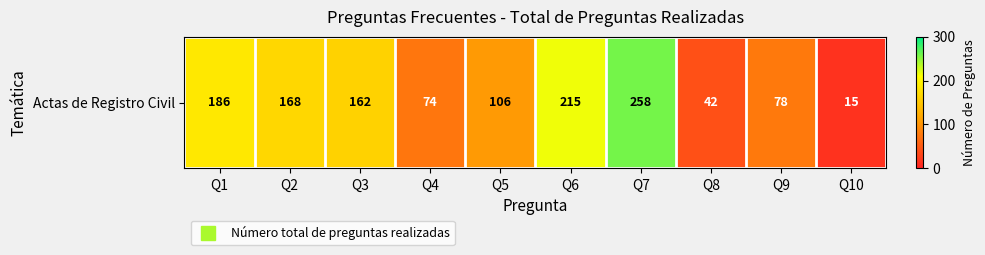

Is it true that the value at Q2 is 224?

False